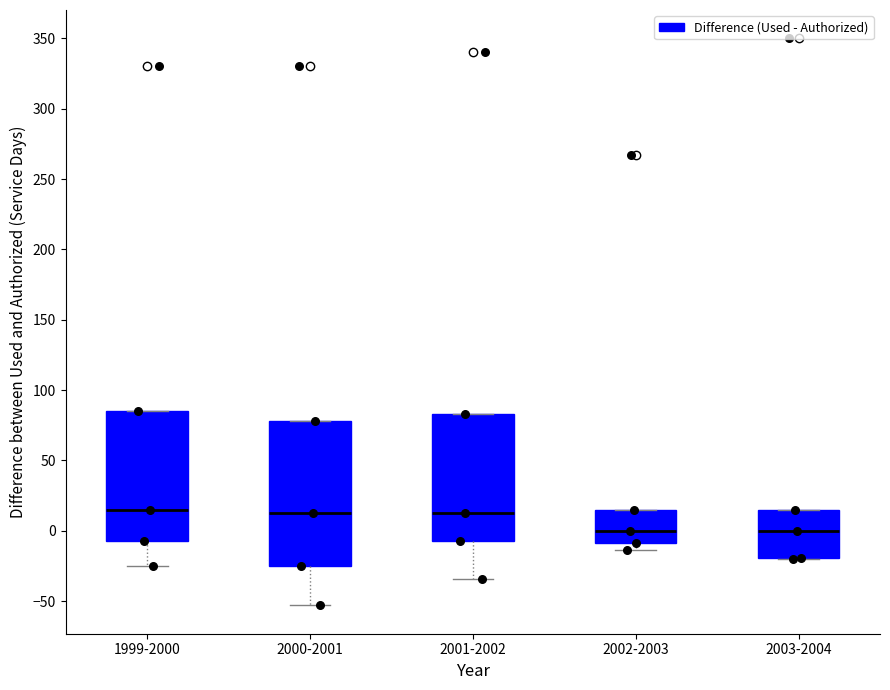

Where does the lower whisker of the box for 1999-2000 end on the y-axis? The values are not printed on the chart, so give them approximately, as read against the axis.

-25